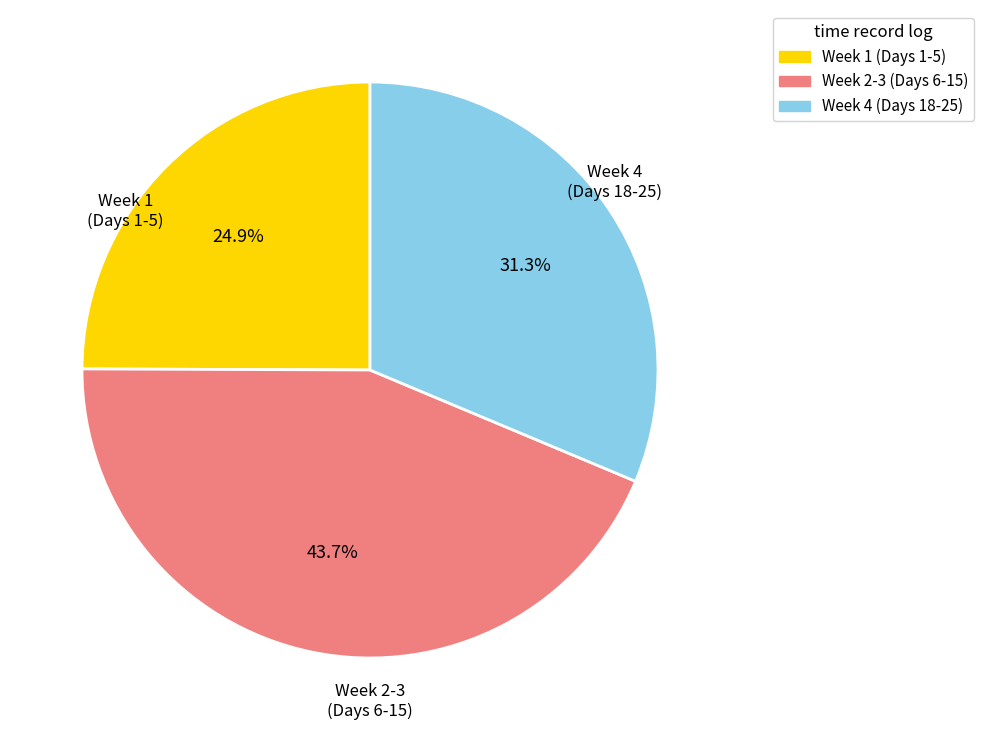

Do Week 4 (Days 18-25) and Week 1 (Days 1-5) together represent more than half of the pie?

Yes